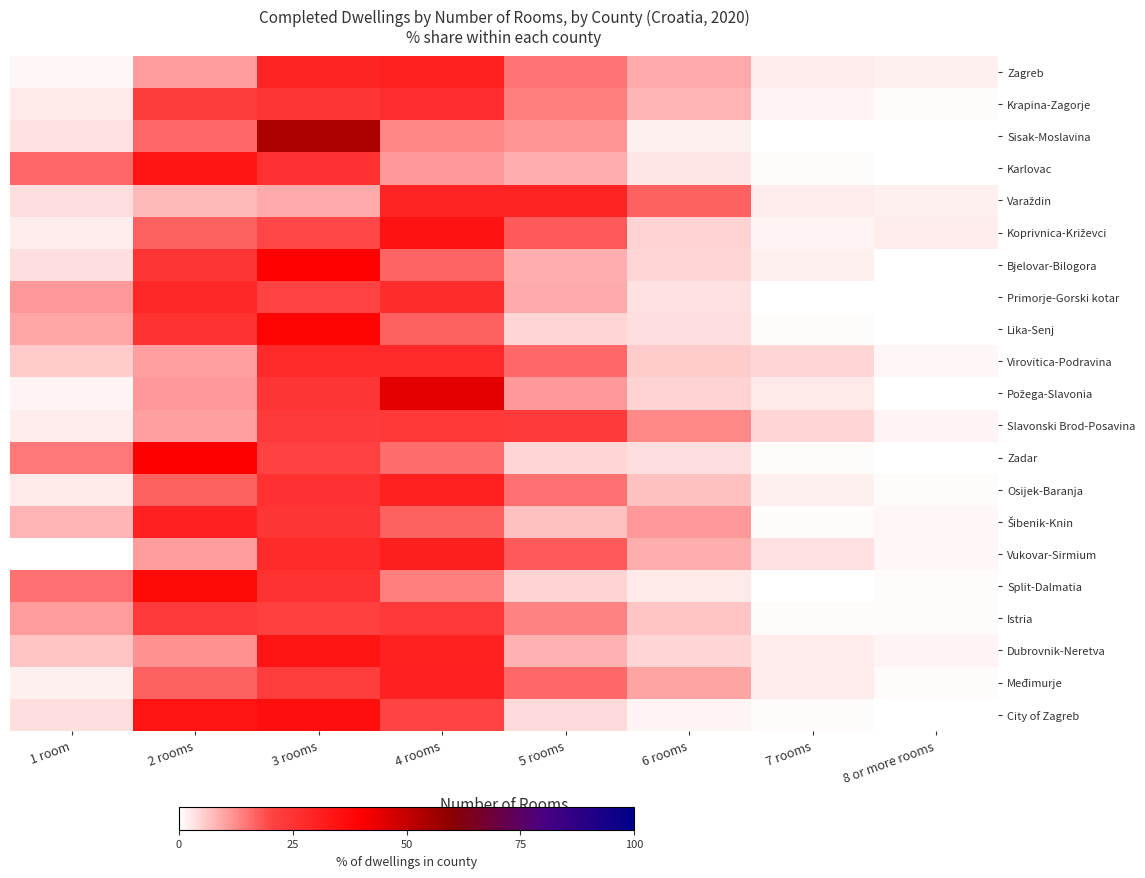

What is the total value across all series at 7 rooms?

34.1